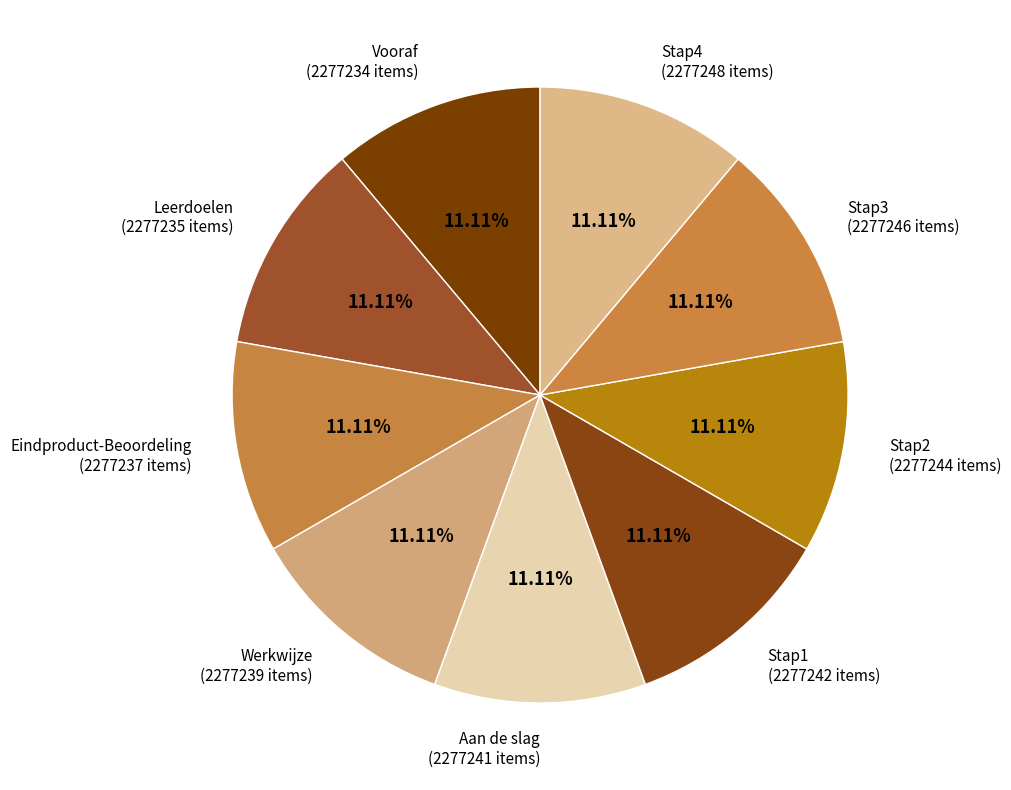

Is the sum of Eindproduct-Beoordeling and Stap1 greater than half?

No